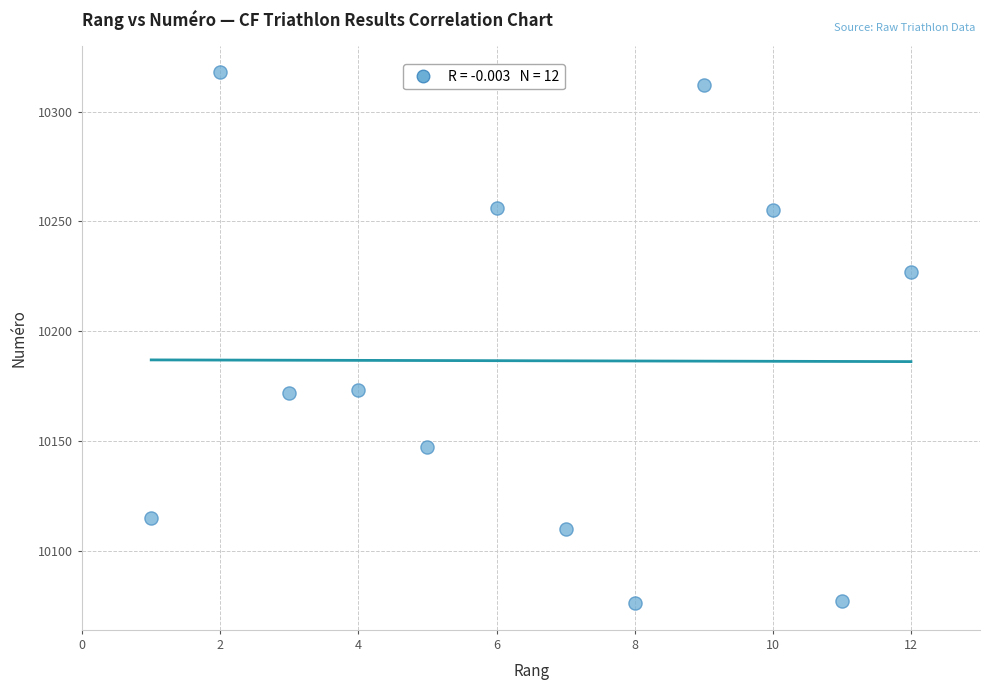

What is the range of Y values (max minus min)?

242